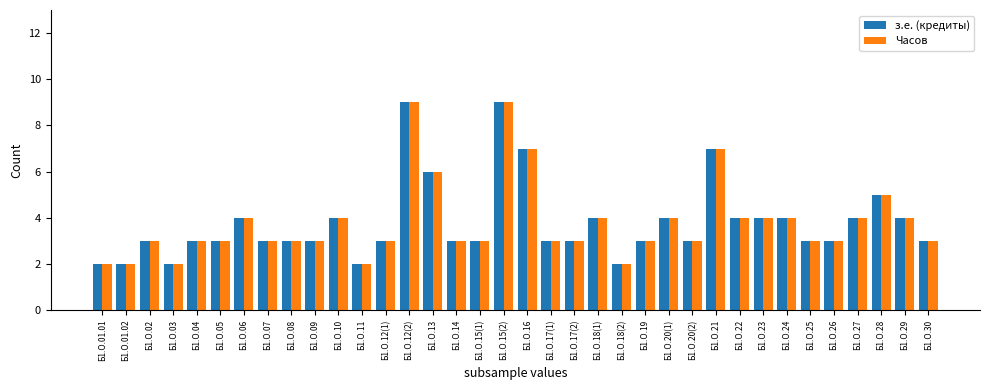

Is the value of Часов at Б1.О.27 greater than the value of з.е. (кредиты) at Б1.О.13?

No